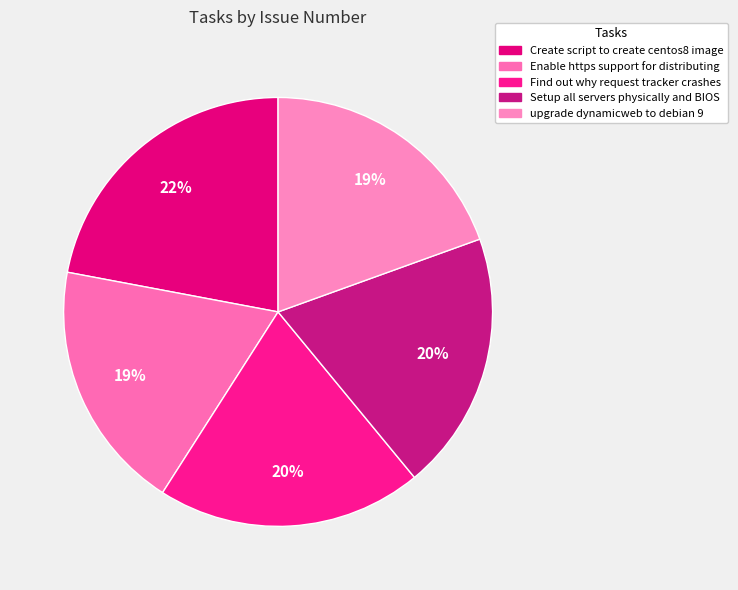

Which has a higher value, Setup all servers physically and BIOS or upgrade dynamicweb to debian 9?

Setup all servers physically and BIOS